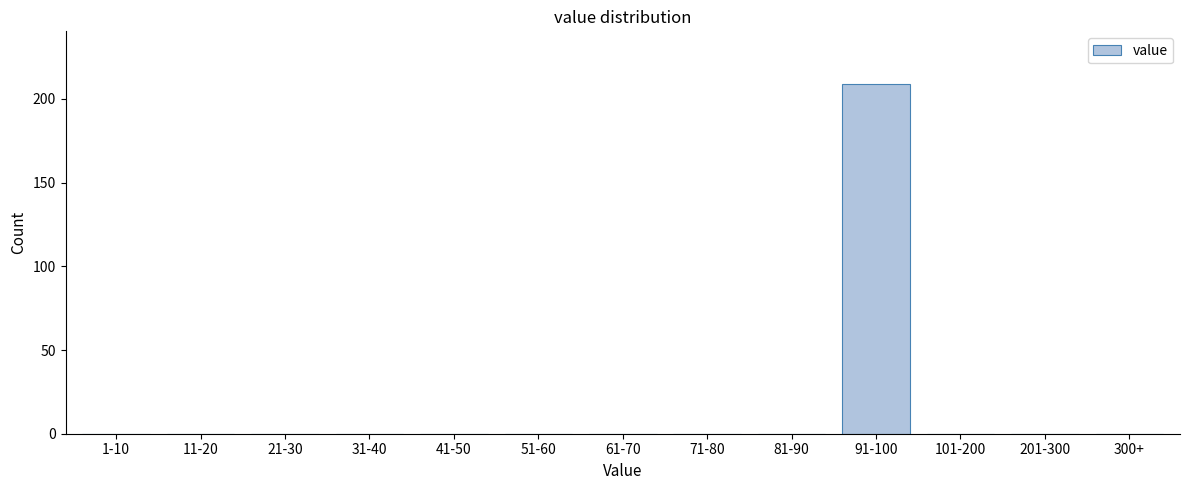

Reading right to left, extract all data points from this chart.

300+=0	201-300=0	101-200=0	91-100=209	81-90=0	71-80=0	61-70=0	51-60=0	41-50=0	31-40=0	21-30=0	11-20=0	1-10=0